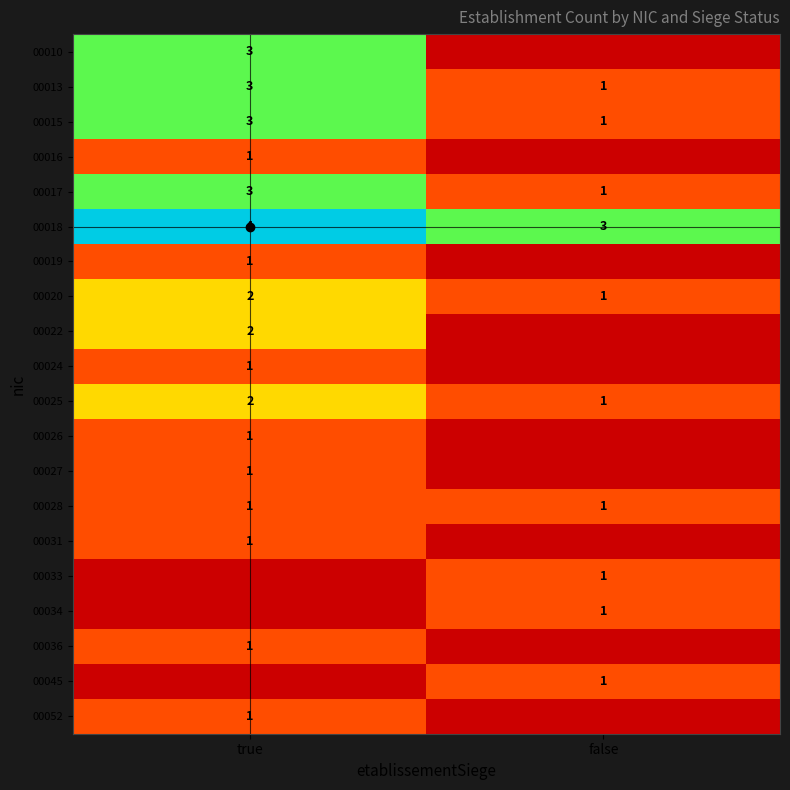

The value of 00031 at true is 2. True or false?

False